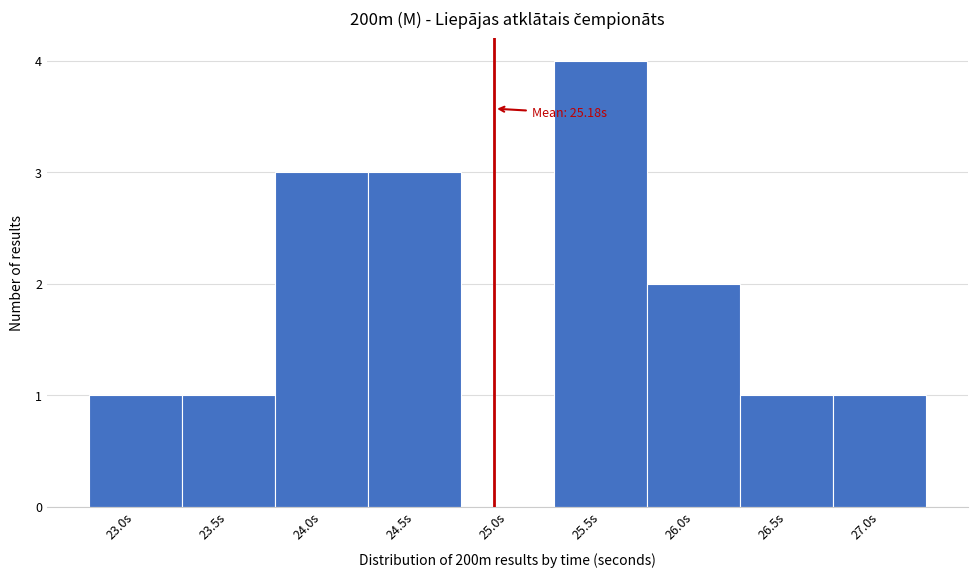

Reading left to right, transcribe all the data shown in this chart.

23.0s=1	23.5s=1	24.0s=3	24.5s=3	25.0s=0	25.5s=4	26.0s=2	26.5s=1	27.0s=1